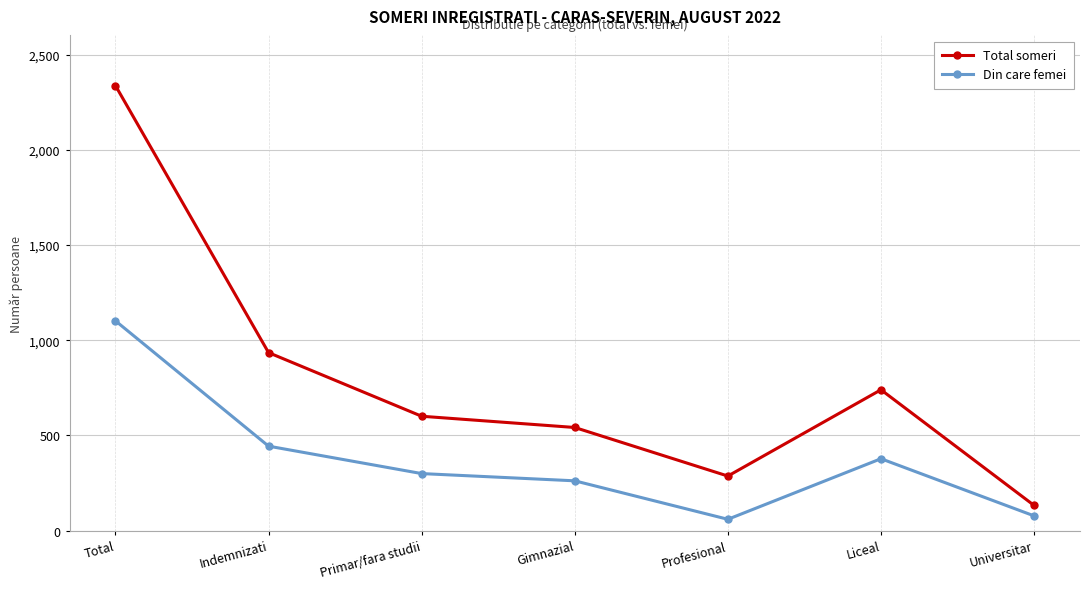

At which label does Total someri first exceed 601?

Total